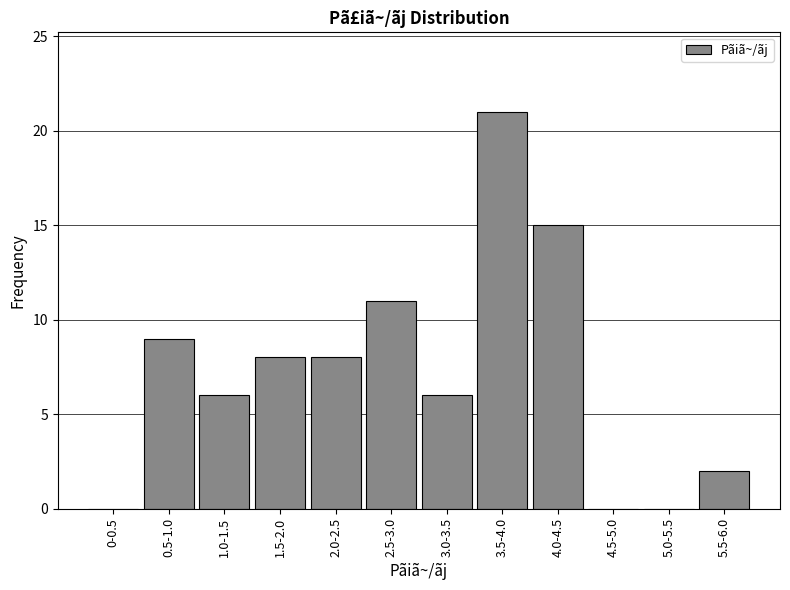

Reading left to right, what are all the values shown in this chart?

0-0.5=0	0.5-1.0=9	1.0-1.5=6	1.5-2.0=8	2.0-2.5=8	2.5-3.0=11	3.0-3.5=6	3.5-4.0=21	4.0-4.5=15	4.5-5.0=0	5.0-5.5=0	5.5-6.0=2